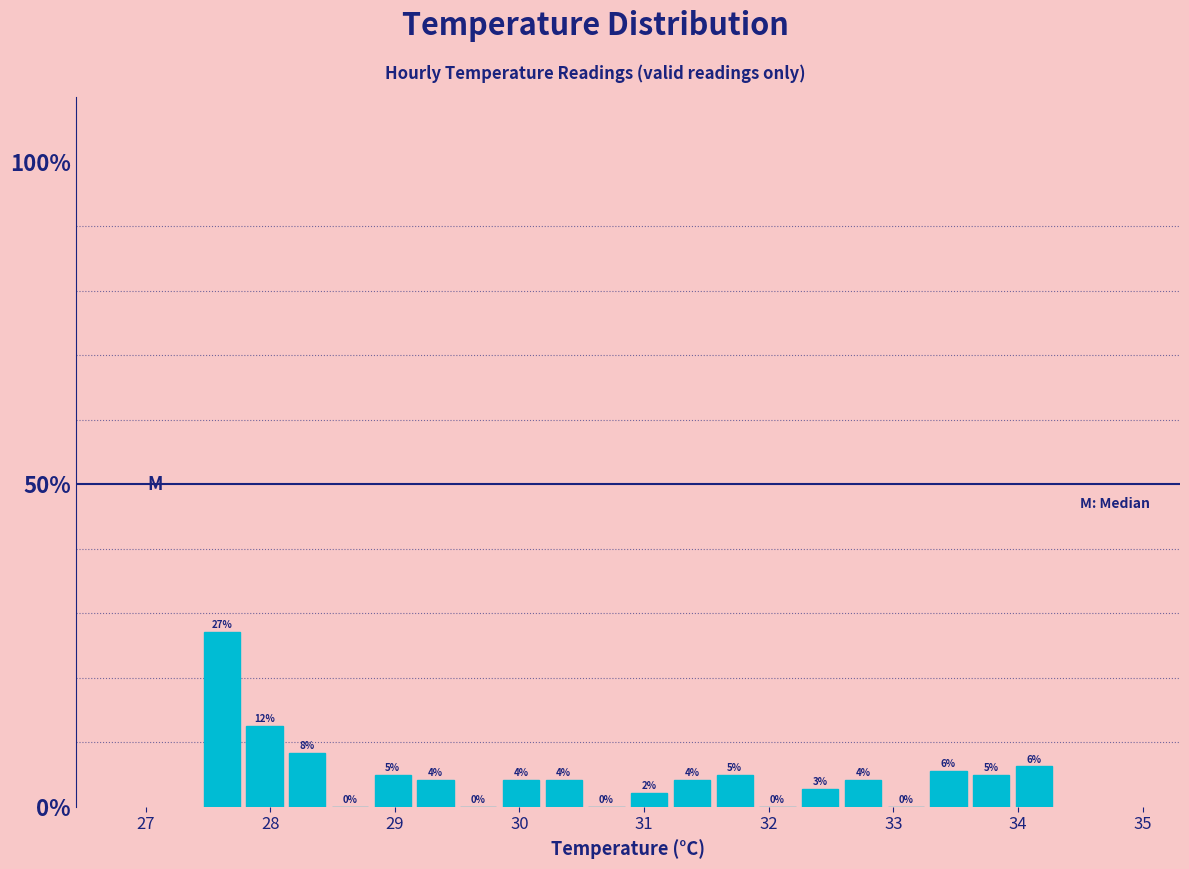

Around what value on the x-axis is the tallest bar? Give the approximate position of its centre, as read against the axis.

27.6